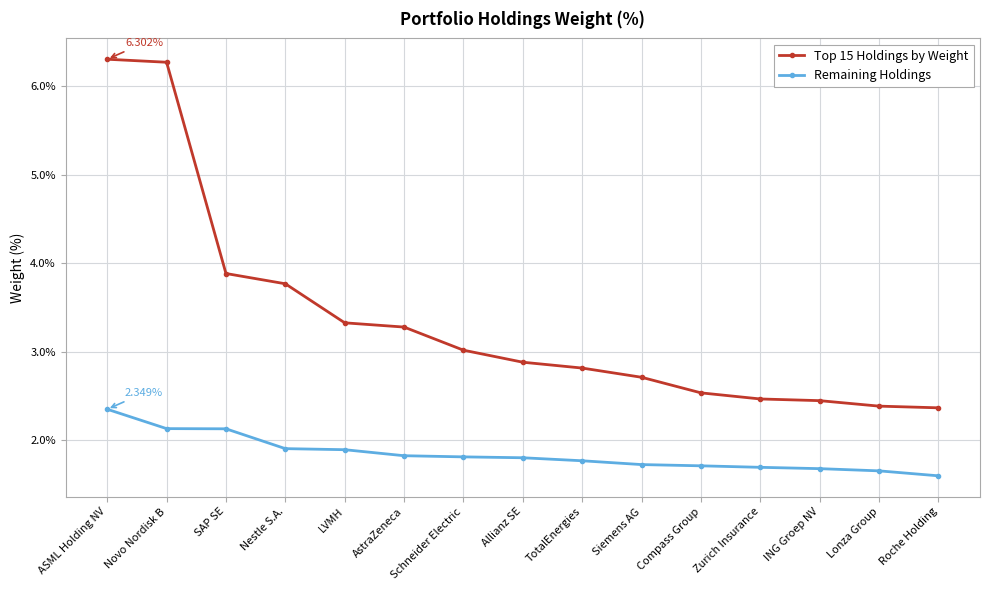

Is it true that Top 15 Holdings by Weight equals 3.6 at Zurich Insurance?

False